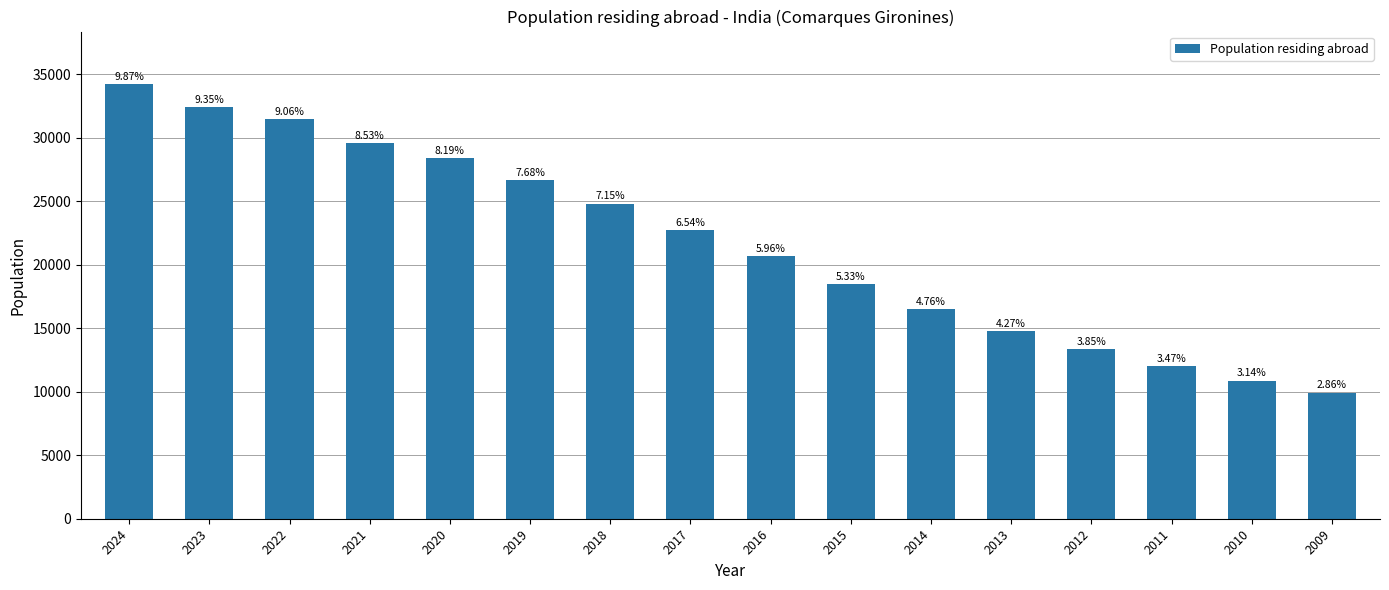

Approximately how many times larger is the value at 2009 compared to 2024?

0.3